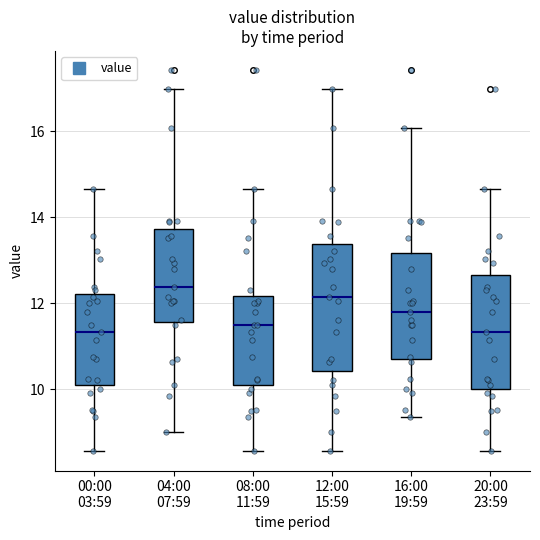

Where does the lower whisker of the box for 04:00 07:59 end on the y-axis? The values are not printed on the chart, so give them approximately, as read against the axis.

9.0